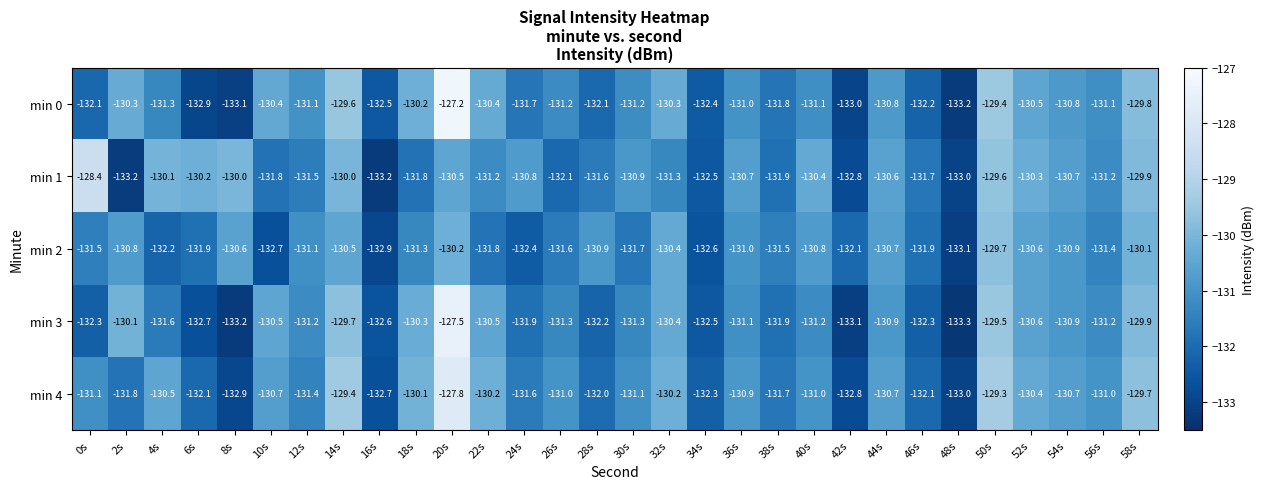

Which series has the largest range (max minus min)?

min 0